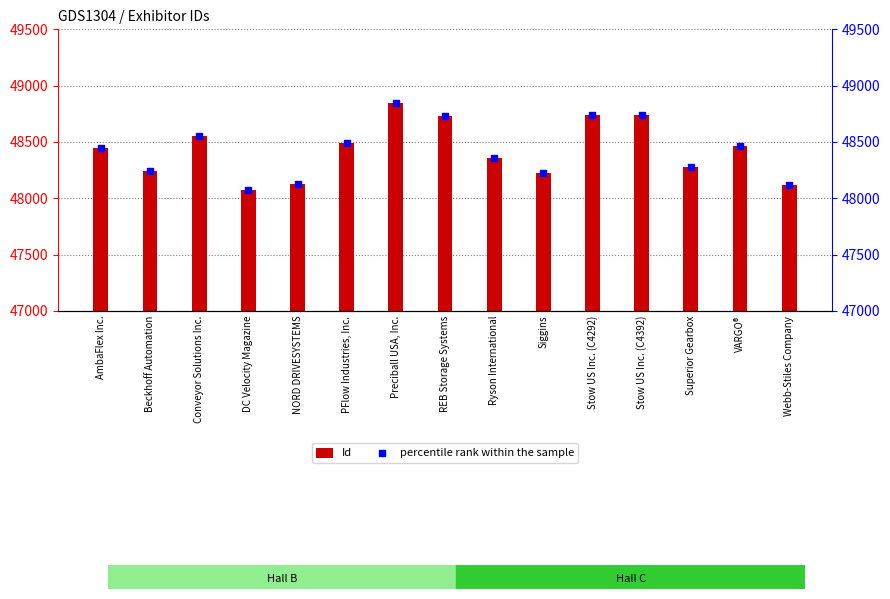

Is the value of percentile rank within the sample at Ryson International greater than the value of Id at Conveyor Solutions Inc.?

No